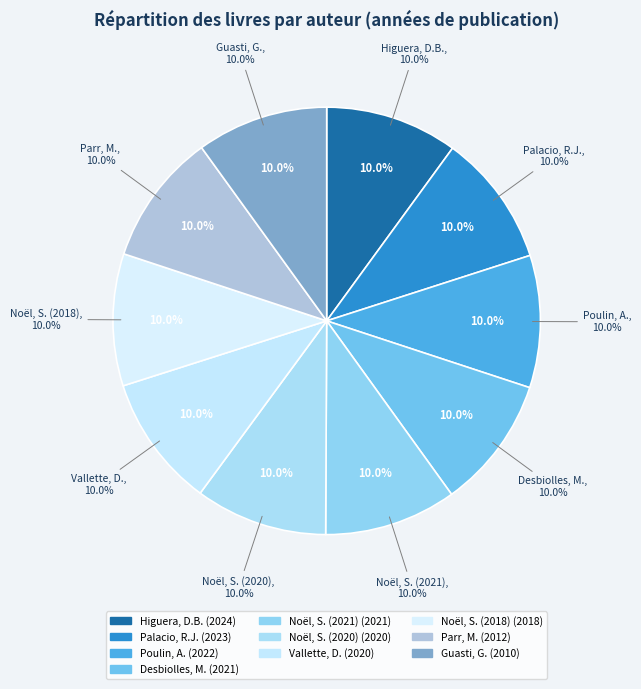

Count the number of slices in the pie.

10